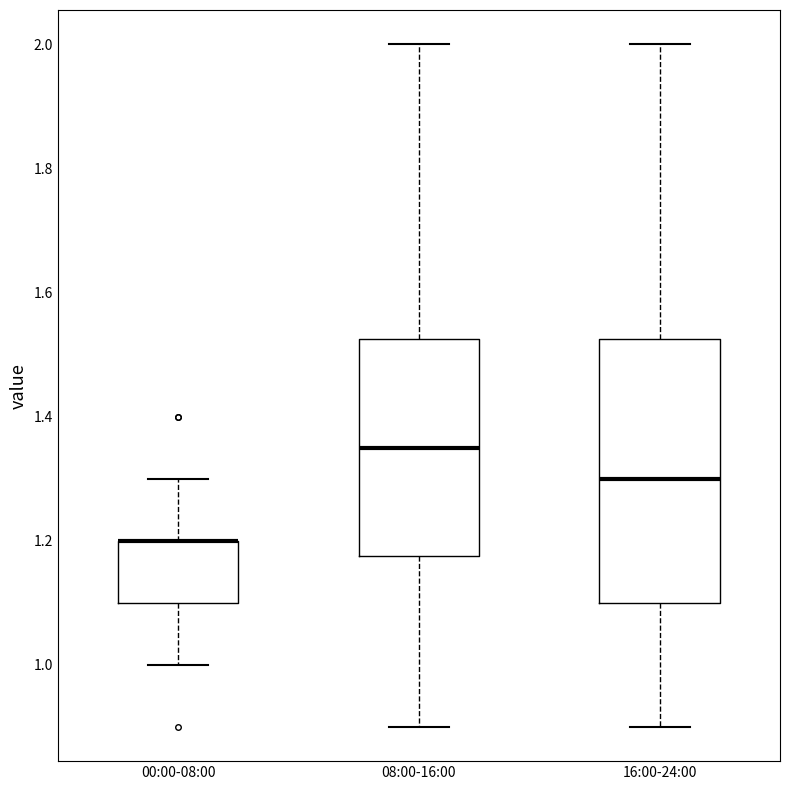

Reading left to right, read every box against the y-axis: the position of its median line, the range the box covers, and the ends of its whiskers. The values are not printed on the chart, so give them approximately, as read against the axis.

00:00-08:00: median 1.20 (drawn on the box's upper edge), box 1.10 to 1.20, whiskers 1.00 to 1.30
08:00-16:00: median 1.36, box 1.18 to 1.52, whiskers 0.90 to 2.00
16:00-24:00: median 1.30, box 1.10 to 1.52, whiskers 0.90 to 2.00